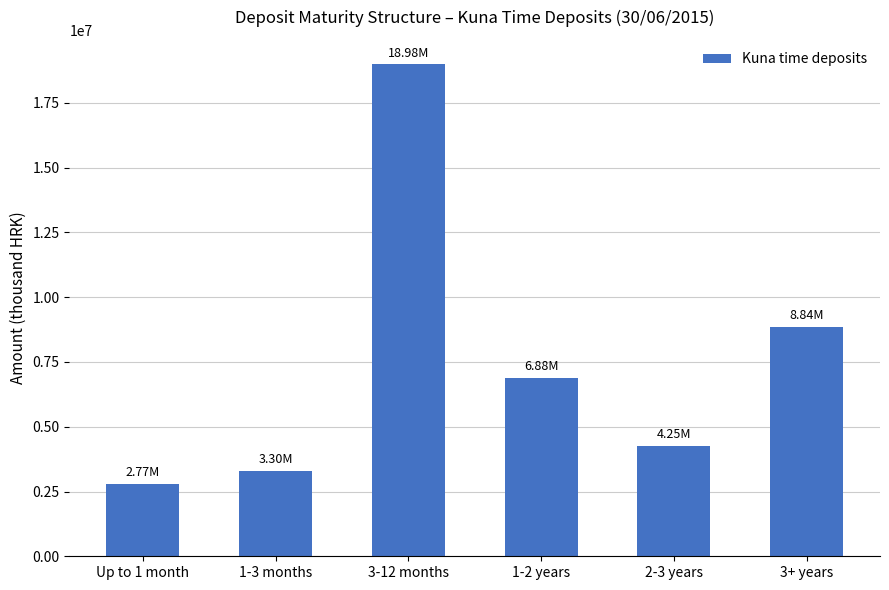

What is the smallest value displayed?

2774365